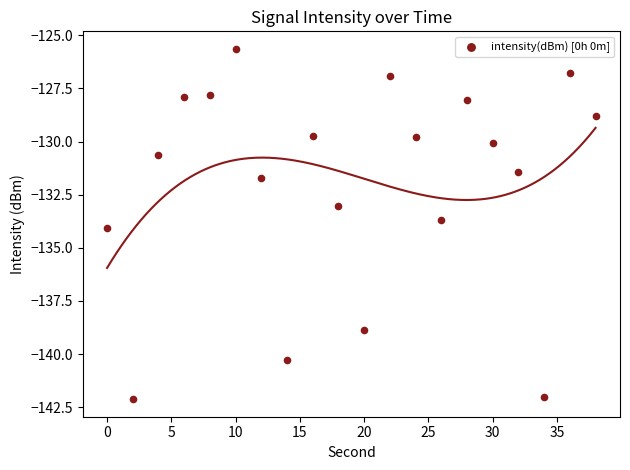

What is the range of X values (max minus min)?

38.0